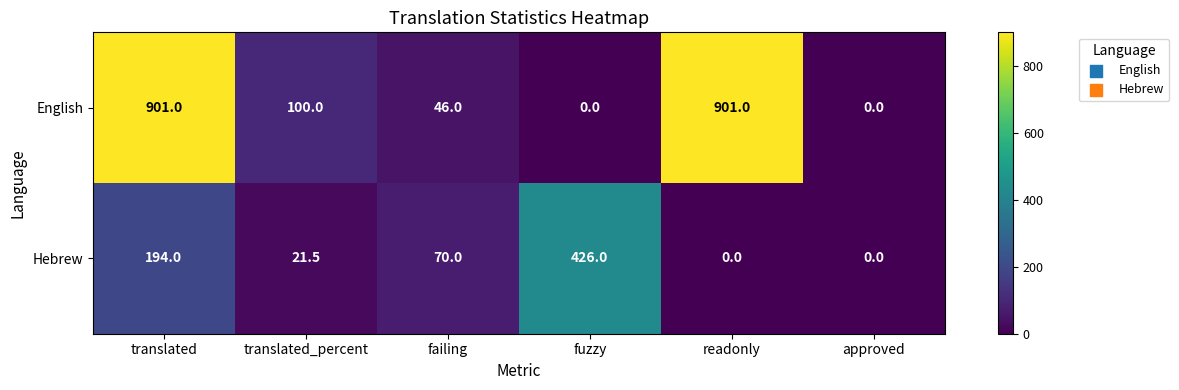

What is the total value across all series at readonly?

901.0